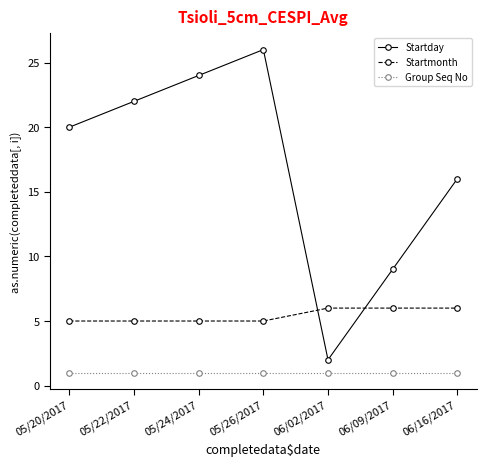

True or false: Startmonth and Startday cross at least once.

True